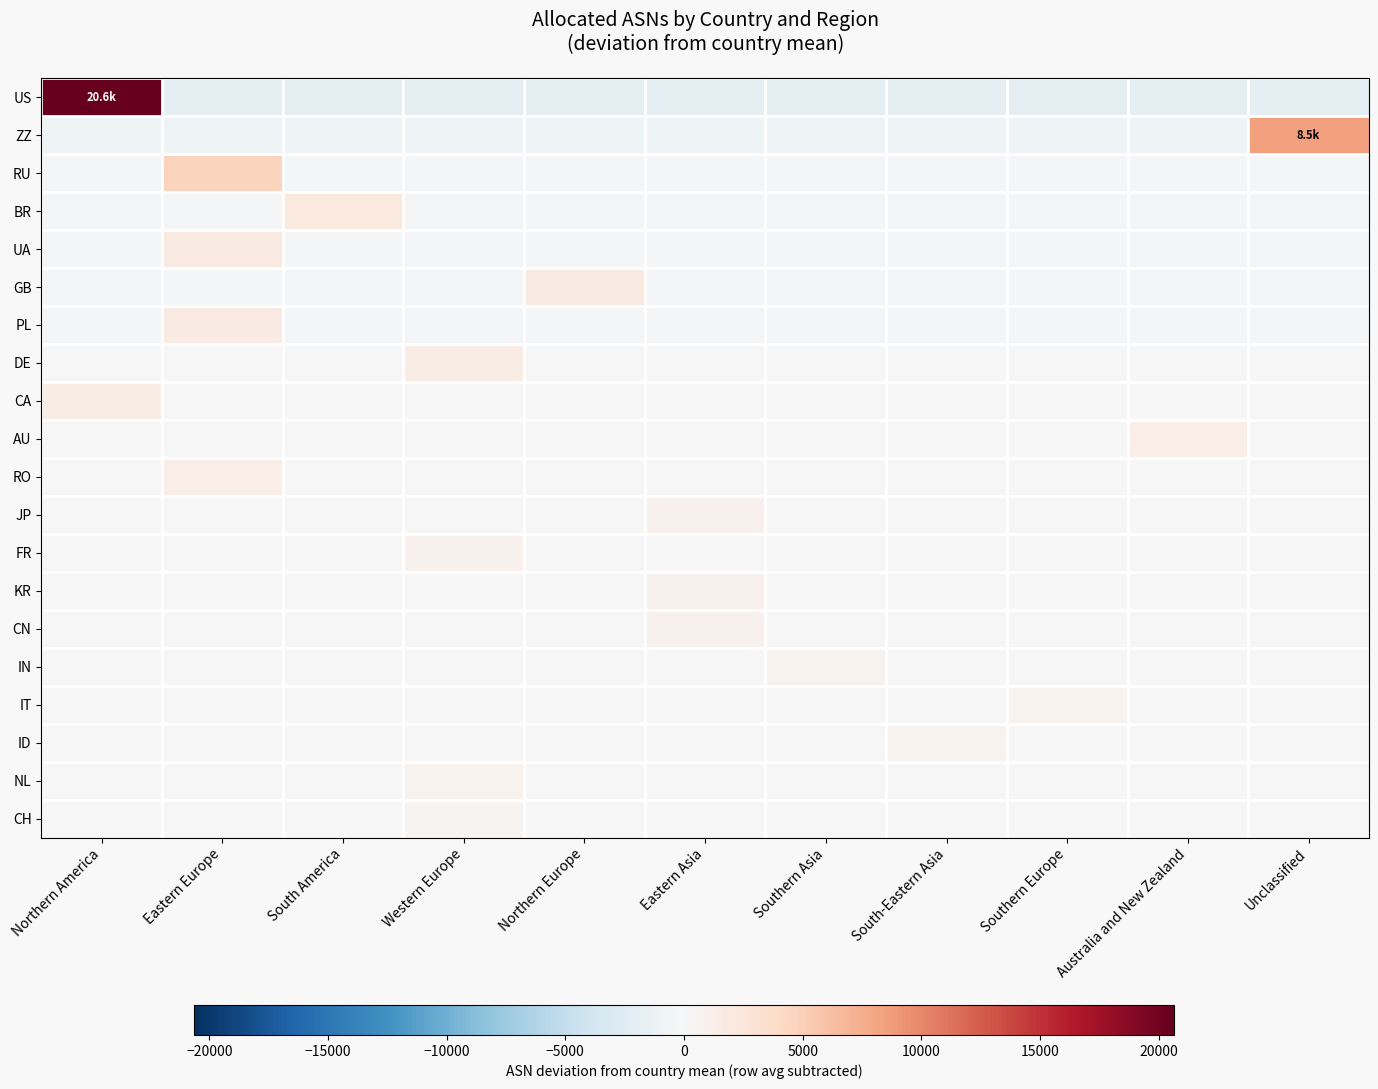

Reading left to right, extract all data points from this chart.

US: Northern America=20650.0	Eastern Europe=-2065.0	South America=-2065.0	Western Europe=-2065.0	Northern Europe=-2065.0	Eastern Asia=-2065.0	Southern Asia=-2065.0	South-Eastern Asia=-2065.0	Southern Europe=-2065.0	Australia and New Zealand=-2065.0	Unclassified=-2065.0
ZZ: Northern America=-852.2	Eastern Europe=-852.2	South America=-852.2	Western Europe=-852.2	Northern Europe=-852.2	Eastern Asia=-852.2	Southern Asia=-852.2	South-Eastern Asia=-852.2	Southern Europe=-852.2	Australia and New Zealand=-852.2	Unclassified=8521.8
RU: Northern America=-457.8	Eastern Europe=4578.2	South America=-457.8	Western Europe=-457.8	Northern Europe=-457.8	Eastern Asia=-457.8	Southern Asia=-457.8	South-Eastern Asia=-457.8	Southern Europe=-457.8	Australia and New Zealand=-457.8	Unclassified=-457.8
BR: Northern America=-197.9	Eastern Europe=-197.9	South America=1979.1	Western Europe=-197.9	Northern Europe=-197.9	Eastern Asia=-197.9	Southern Asia=-197.9	South-Eastern Asia=-197.9	Southern Europe=-197.9	Australia and New Zealand=-197.9	Unclassified=-197.9
UA: Northern America=-187.5	Eastern Europe=1875.5	South America=-187.5	Western Europe=-187.5	Northern Europe=-187.5	Eastern Asia=-187.5	Southern Asia=-187.5	South-Eastern Asia=-187.5	Southern Europe=-187.5	Australia and New Zealand=-187.5	Unclassified=-187.5
GB: Northern America=-177.8	Eastern Europe=-177.8	South America=-177.8	Western Europe=-177.8	Northern Europe=1778.2	Eastern Asia=-177.8	Southern Asia=-177.8	South-Eastern Asia=-177.8	Southern Europe=-177.8	Australia and New Zealand=-177.8	Unclassified=-177.8
PL: Northern America=-170.8	Eastern Europe=1708.2	South America=-170.8	Western Europe=-170.8	Northern Europe=-170.8	Eastern Asia=-170.8	Southern Asia=-170.8	South-Eastern Asia=-170.8	Southern Europe=-170.8	Australia and New Zealand=-170.8	Unclassified=-170.8
DE: Northern America=-154.5	Eastern Europe=-154.5	South America=-154.5	Western Europe=1545.5	Northern Europe=-154.5	Eastern Asia=-154.5	Southern Asia=-154.5	South-Eastern Asia=-154.5	Southern Europe=-154.5	Australia and New Zealand=-154.5	Unclassified=-154.5
CA: Northern America=1502.7	Eastern Europe=-150.3	South America=-150.3	Western Europe=-150.3	Northern Europe=-150.3	Eastern Asia=-150.3	Southern Asia=-150.3	South-Eastern Asia=-150.3	Southern Europe=-150.3	Australia and New Zealand=-150.3	Unclassified=-150.3
AU: Northern America=-139.8	Eastern Europe=-139.8	South America=-139.8	Western Europe=-139.8	Northern Europe=-139.8	Eastern Asia=-139.8	Southern Asia=-139.8	South-Eastern Asia=-139.8	Southern Europe=-139.8	Australia and New Zealand=1398.2	Unclassified=-139.8
RO: Northern America=-137.8	Eastern Europe=1378.2	South America=-137.8	Western Europe=-137.8	Northern Europe=-137.8	Eastern Asia=-137.8	Southern Asia=-137.8	South-Eastern Asia=-137.8	Southern Europe=-137.8	Australia and New Zealand=-137.8	Unclassified=-137.8
JP: Northern America=-95.2	Eastern Europe=-95.2	South America=-95.2	Western Europe=-95.2	Northern Europe=-95.2	Eastern Asia=951.8	Southern Asia=-95.2	South-Eastern Asia=-95.2	Southern Europe=-95.2	Australia and New Zealand=-95.2	Unclassified=-95.2
FR: Northern America=-93.1	Eastern Europe=-93.1	South America=-93.1	Western Europe=930.9	Northern Europe=-93.1	Eastern Asia=-93.1	Southern Asia=-93.1	South-Eastern Asia=-93.1	Southern Europe=-93.1	Australia and New Zealand=-93.1	Unclassified=-93.1
KR: Northern America=-92.5	Eastern Europe=-92.5	South America=-92.5	Western Europe=-92.5	Northern Europe=-92.5	Eastern Asia=924.5	Southern Asia=-92.5	South-Eastern Asia=-92.5	Southern Europe=-92.5	Australia and New Zealand=-92.5	Unclassified=-92.5
CN: Northern America=-80.7	Eastern Europe=-80.7	South America=-80.7	Western Europe=-80.7	Northern Europe=-80.7	Eastern Asia=807.3	Southern Asia=-80.7	South-Eastern Asia=-80.7	Southern Europe=-80.7	Australia and New Zealand=-80.7	Unclassified=-80.7
IN: Northern America=-77.6	Eastern Europe=-77.6	South America=-77.6	Western Europe=-77.6	Northern Europe=-77.6	Eastern Asia=-77.6	Southern Asia=776.4	South-Eastern Asia=-77.6	Southern Europe=-77.6	Australia and New Zealand=-77.6	Unclassified=-77.6
IT: Northern America=-71.3	Eastern Europe=-71.3	South America=-71.3	Western Europe=-71.3	Northern Europe=-71.3	Eastern Asia=-71.3	Southern Asia=-71.3	South-Eastern Asia=-71.3	Southern Europe=712.7	Australia and New Zealand=-71.3	Unclassified=-71.3
ID: Northern America=-70.3	Eastern Europe=-70.3	South America=-70.3	Western Europe=-70.3	Northern Europe=-70.3	Eastern Asia=-70.3	Southern Asia=-70.3	South-Eastern Asia=702.7	Southern Europe=-70.3	Australia and New Zealand=-70.3	Unclassified=-70.3
NL: Northern America=-66.4	Eastern Europe=-66.4	South America=-66.4	Western Europe=663.6	Northern Europe=-66.4	Eastern Asia=-66.4	Southern Asia=-66.4	South-Eastern Asia=-66.4	Southern Europe=-66.4	Australia and New Zealand=-66.4	Unclassified=-66.4
CH: Northern America=-62.1	Eastern Europe=-62.1	South America=-62.1	Western Europe=620.9	Northern Europe=-62.1	Eastern Asia=-62.1	Southern Asia=-62.1	South-Eastern Asia=-62.1	Southern Europe=-62.1	Australia and New Zealand=-62.1	Unclassified=-62.1